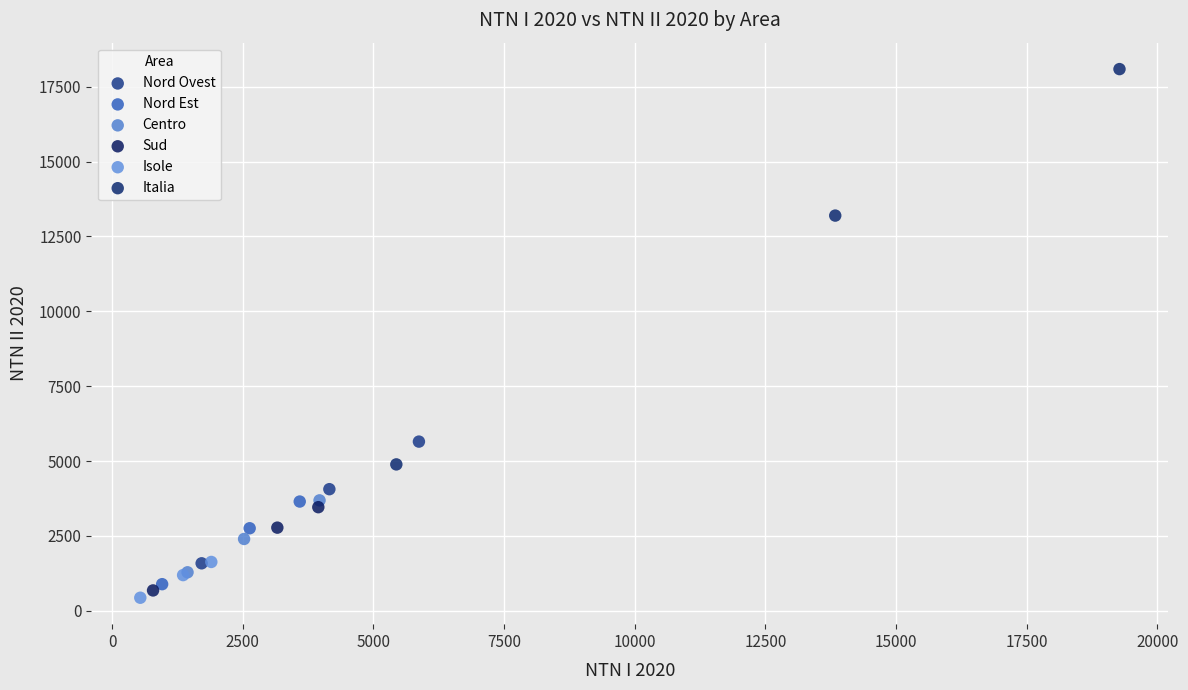

Which series reaches the maximum Y coordinate?

Italia